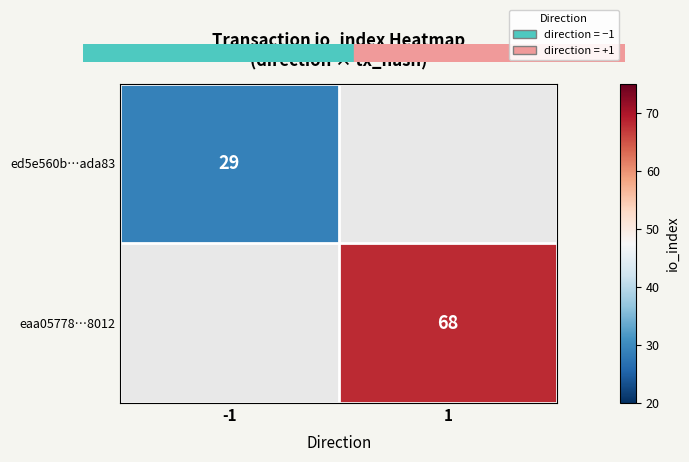

True or false: eaa05778…8012 has a value of 68 at 1.

True